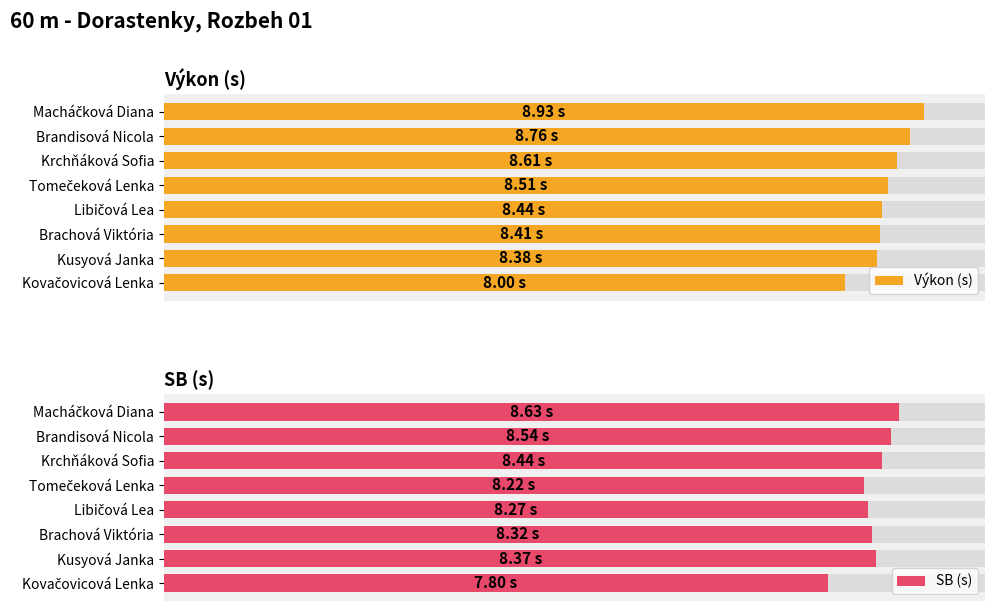

Reading left to right, transcribe all the data shown in this chart.

Výkon (s): 8.0	8.4	8.4	8.4	8.5	8.6	8.8	8.9
SB (s): 7.8	8.4	8.3	8.3	8.2	8.4	8.5	8.6